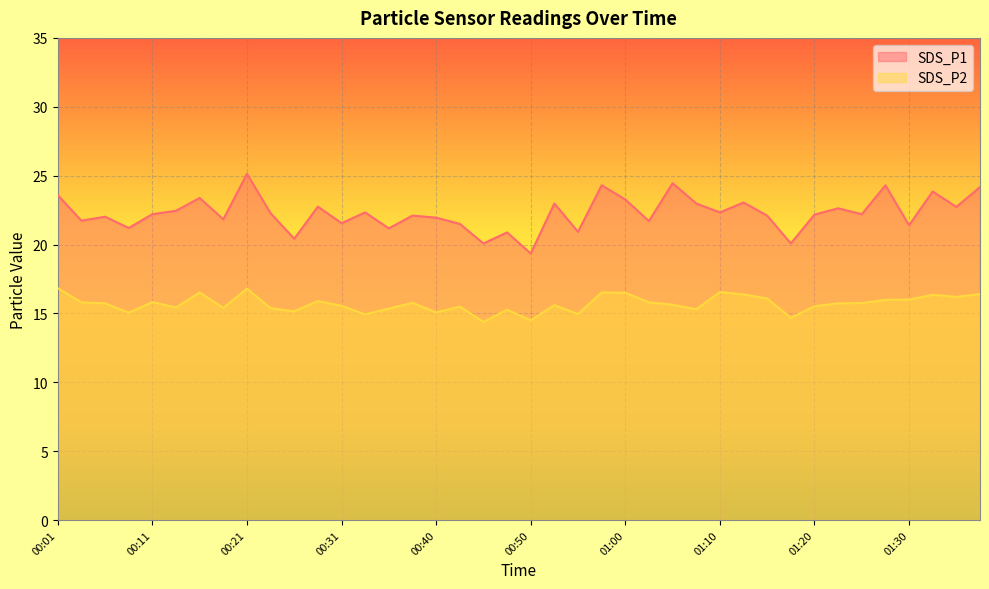

Reading left to right, list all the values displayed in this chart.

SDS_P1: 23.6	21.7	22.0	21.2	22.2	22.4	23.4	21.8	25.1	22.3	20.4	22.8	21.6	22.3	21.2	22.1	21.9	21.5	20.1	20.9	19.4	23.0	20.9	24.3	23.3	21.7	24.4	23.0	22.3	23.1	22.1	20.1	22.2	22.6	22.2	24.3	21.4	23.9	22.7	24.2
SDS_P2: 16.8	15.8	15.7	15.1	15.8	15.4	16.5	15.4	16.8	15.4	15.2	15.9	15.6	14.9	15.3	15.8	15.1	15.5	14.4	15.3	14.5	15.6	14.9	16.5	16.5	15.8	15.6	15.3	16.6	16.4	16.1	14.7	15.5	15.7	15.8	16.0	16.0	16.4	16.2	16.4